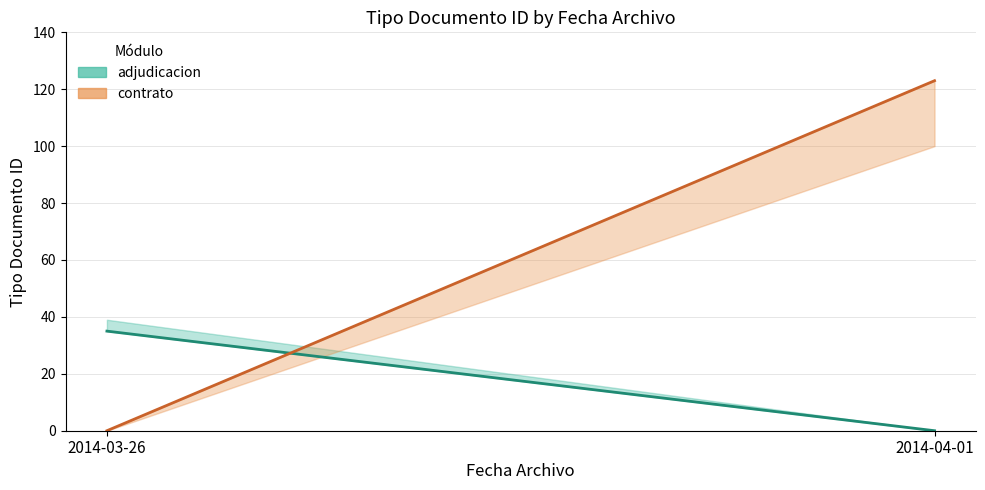

What is the highest value of the adjudicacion series?

35